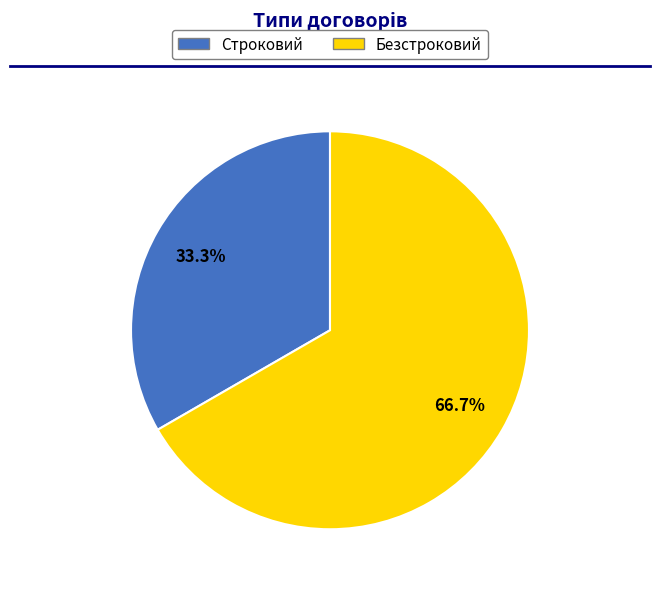

Which slice is the largest?

Безстроковий